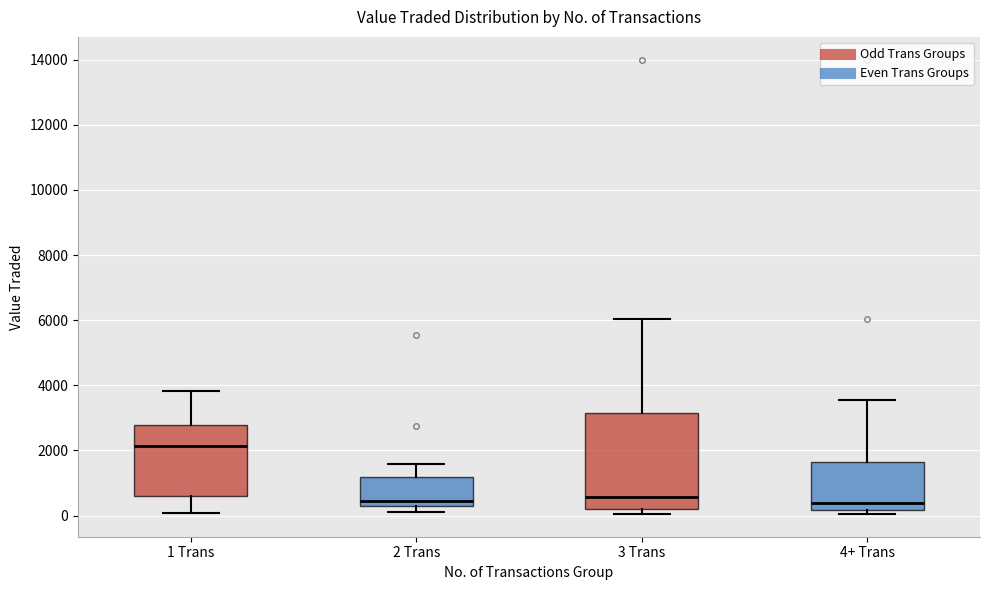

Reading left to right, transcribe this box plot: for each box, give where its median line is, the range the box spans, and where its two whiskers end, as read against the y-axis. The values are not printed on the chart, so give them approximately, as read against the axis.

1 Trans: median 2200, box 600 to 2800, whiskers 0 to 3800
2 Trans: median 400 (just above the box's lower edge), box 400 to 1200, whiskers 200 to 1600
3 Trans: median 600, box 200 to 3200, whiskers 0 to 6000
4+ Trans: median 400, box 200 to 1600, whiskers 0 to 3600